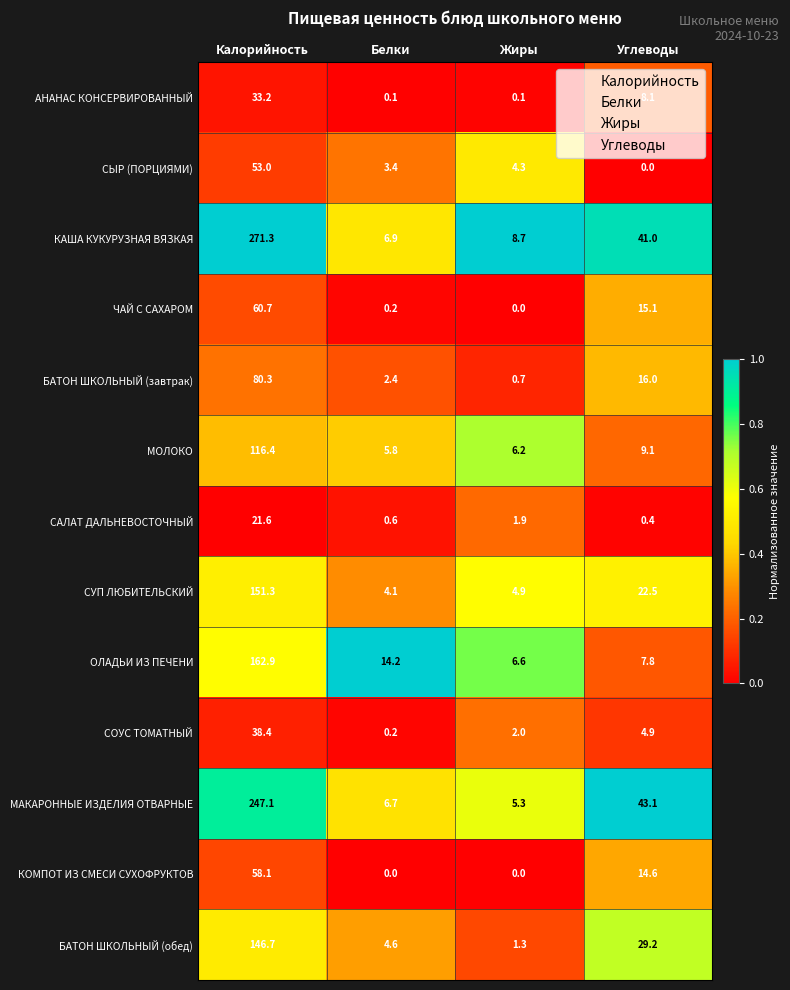

List the labels in order of ЧАЙ С САХАРОМ value, smallest first.

Жиры, Белки, Углеводы, Калорийность